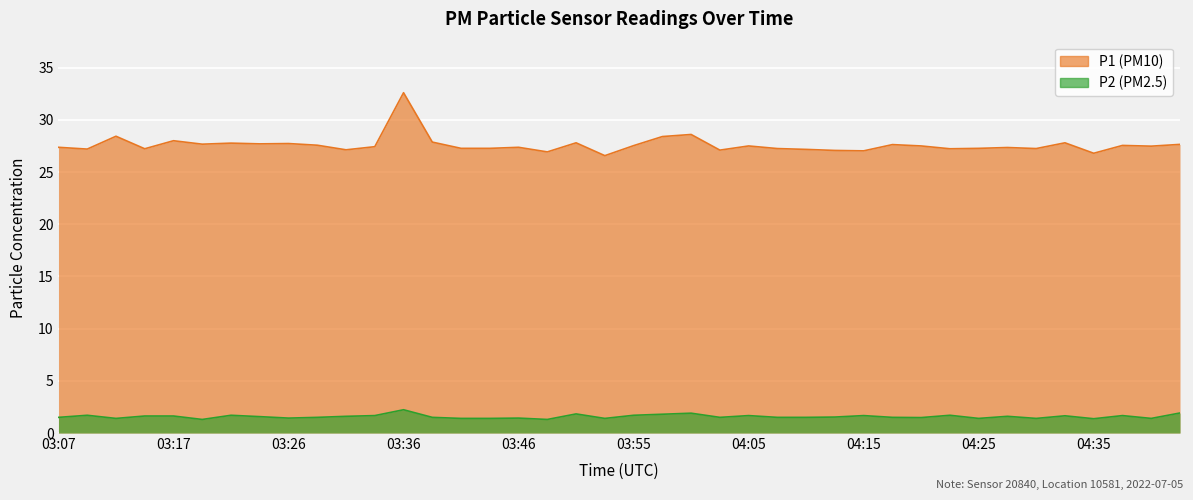

What is the approximate value of P1 at 03:51?

27.8